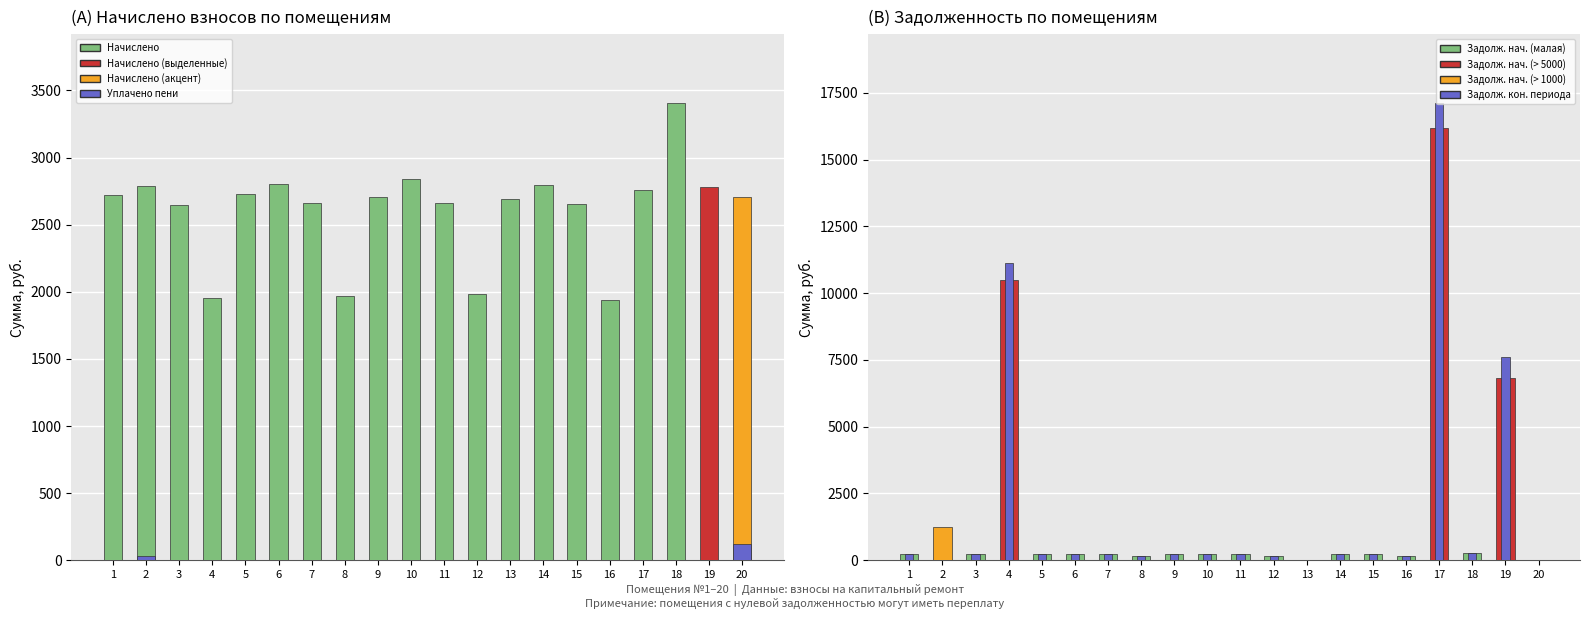

Which series has the largest total across all categories?

Начислено